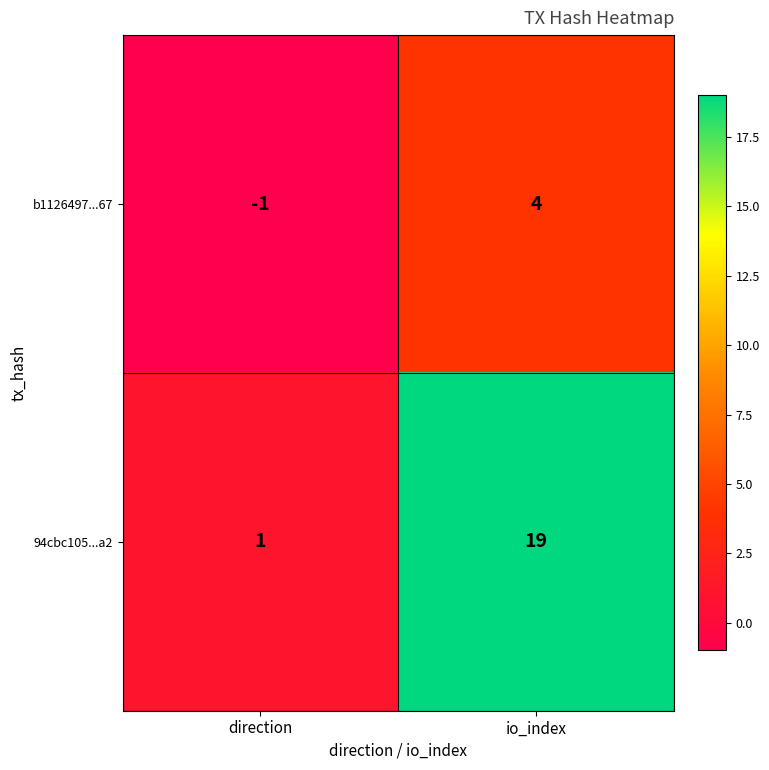

How many negative values does the b1126497...67 series have?

1